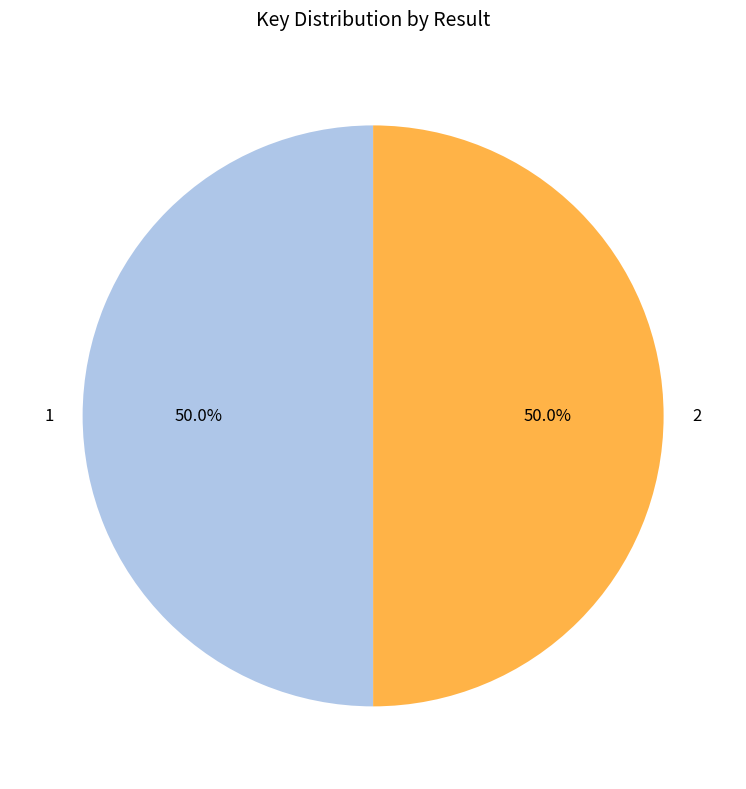

To the nearest percent, what is the combined percentage of 2 and 1?

100%